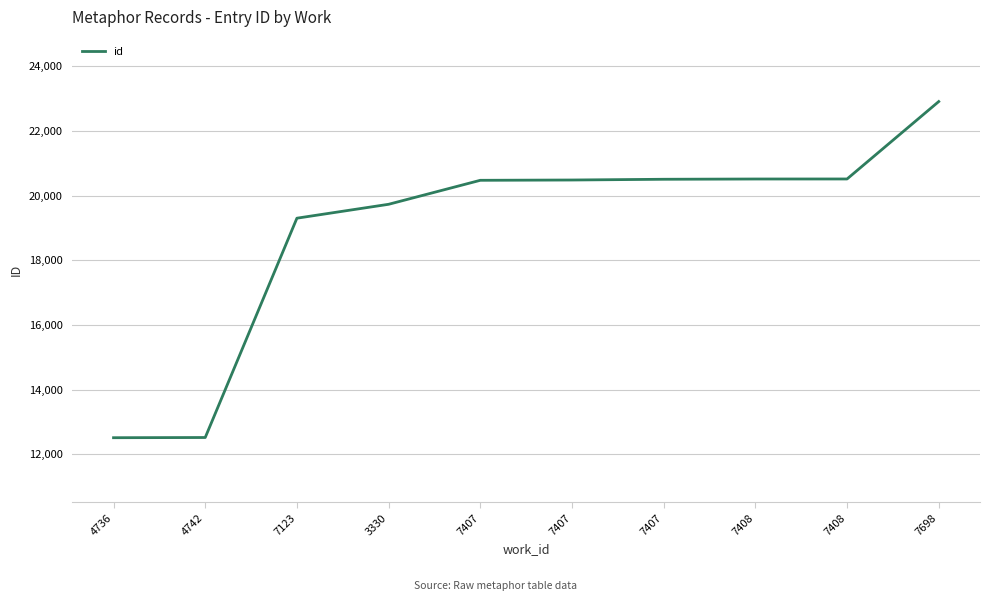

Does the chart have visible grid lines?

Yes